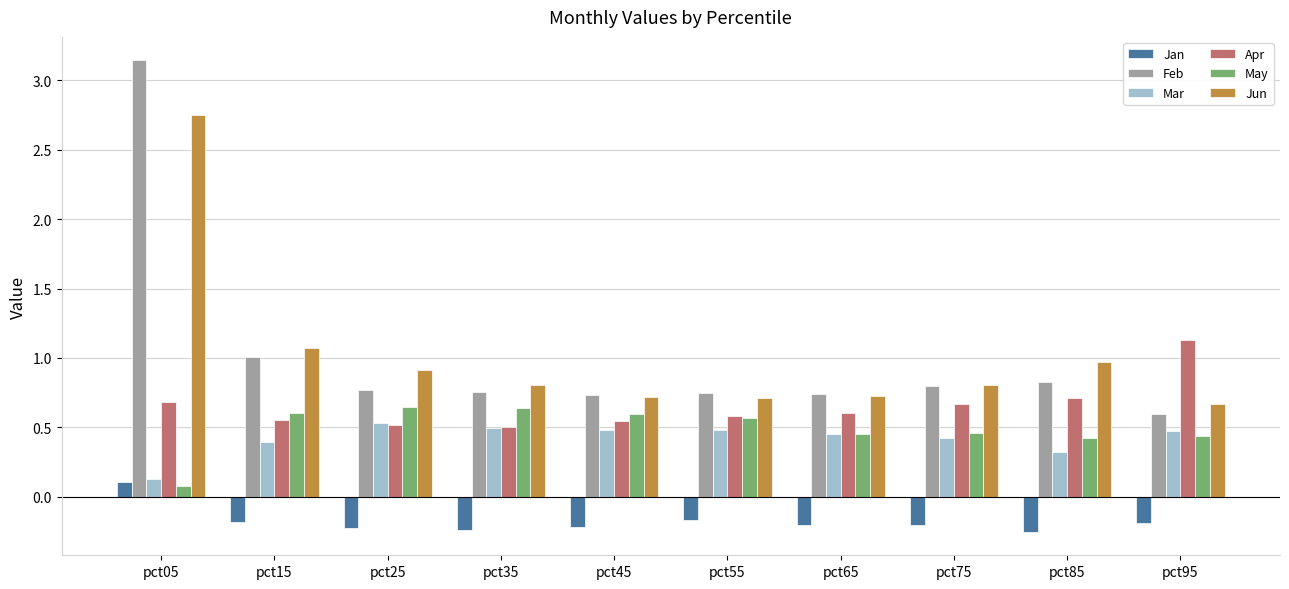

The value of Feb at pct65 is 0.7. True or false?

True